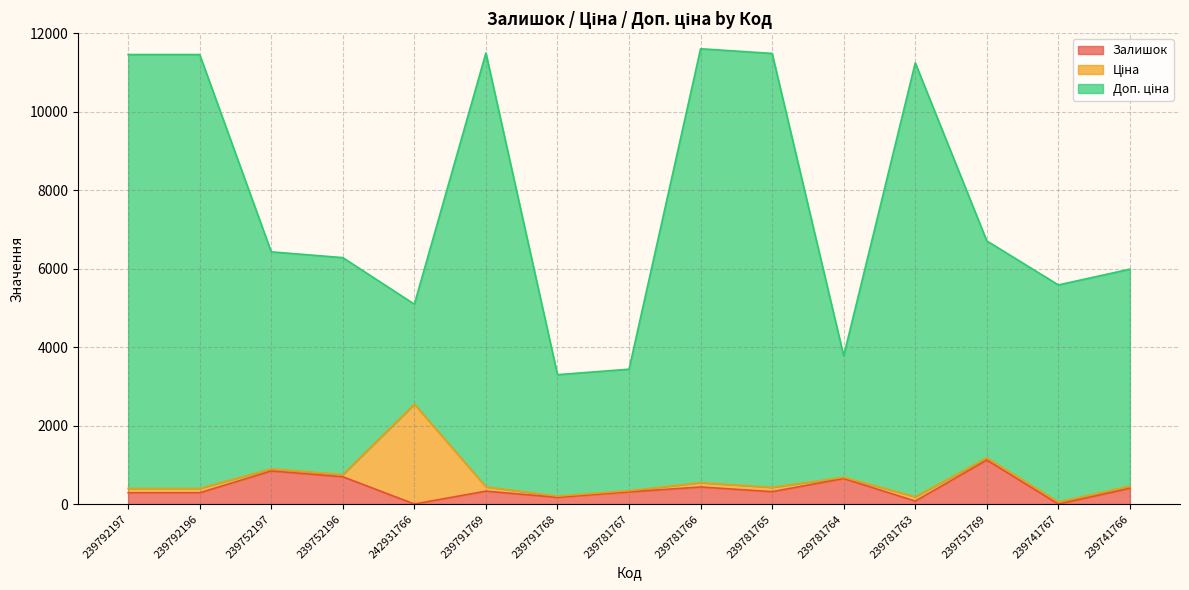

What is the sum of the Залишок values at 239751769 and 239781766?

1561.0